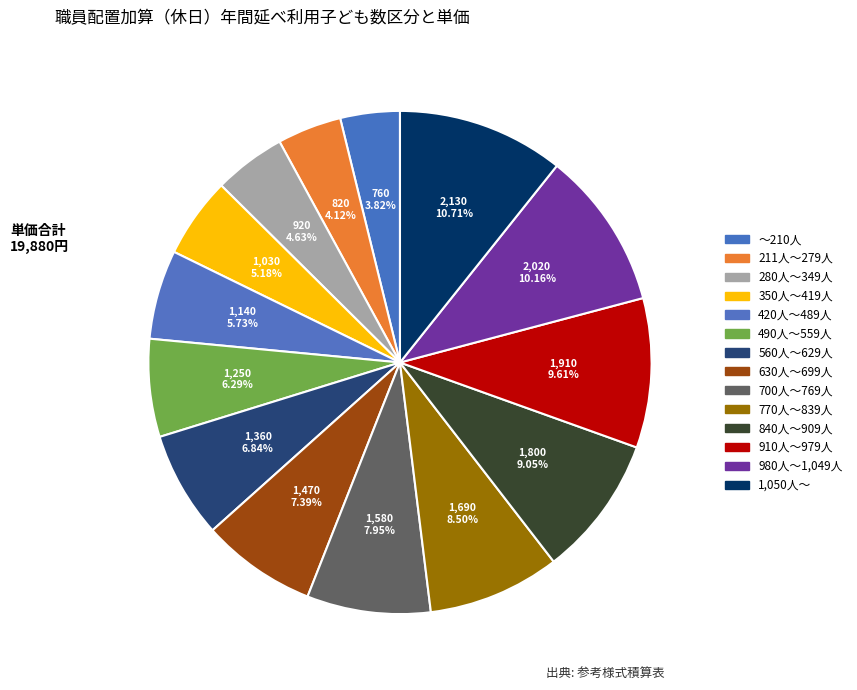

How many segments does this pie chart have?

14